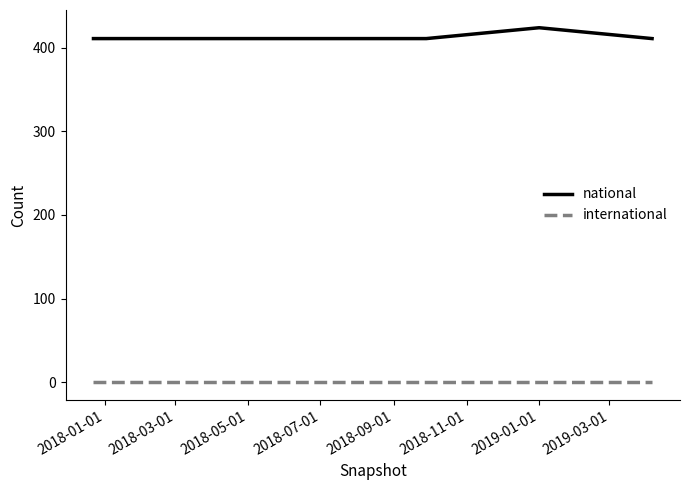

What are all the series names shown in the legend?

national, international